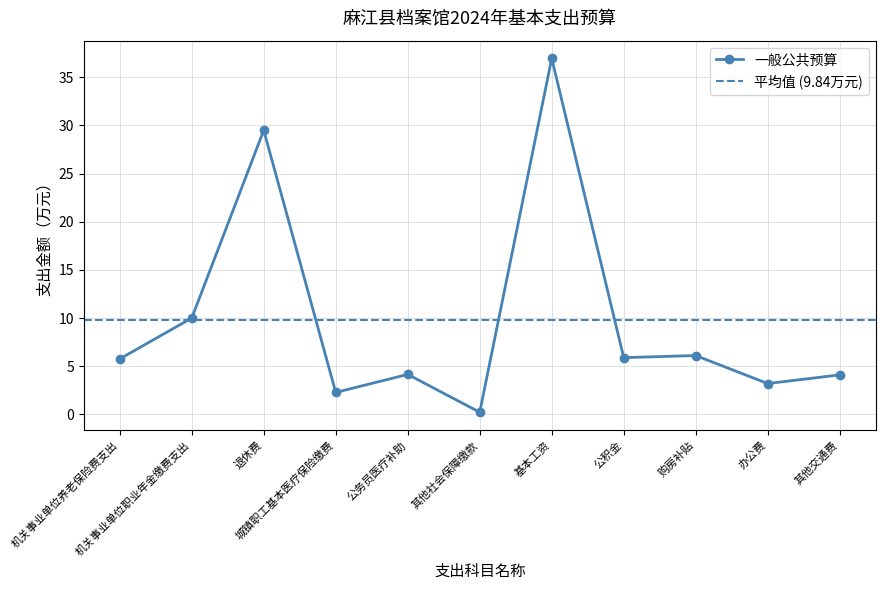

Is it true that the value at 机关事业单位职业年金缴费支出 is 13.1?

False